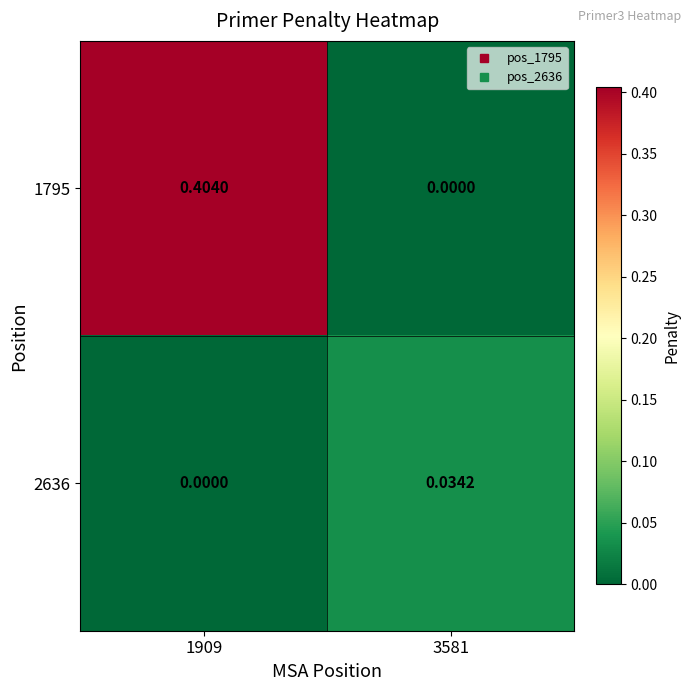

How many values in the 1795 series exceed 0?

1